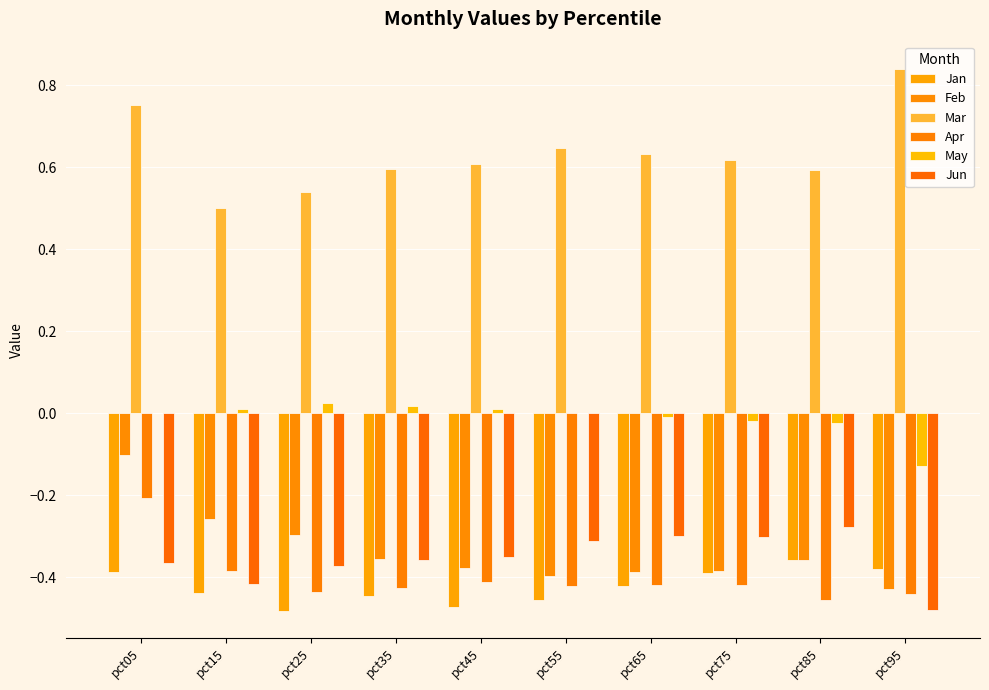

Which series has the largest total across all categories?

Mar